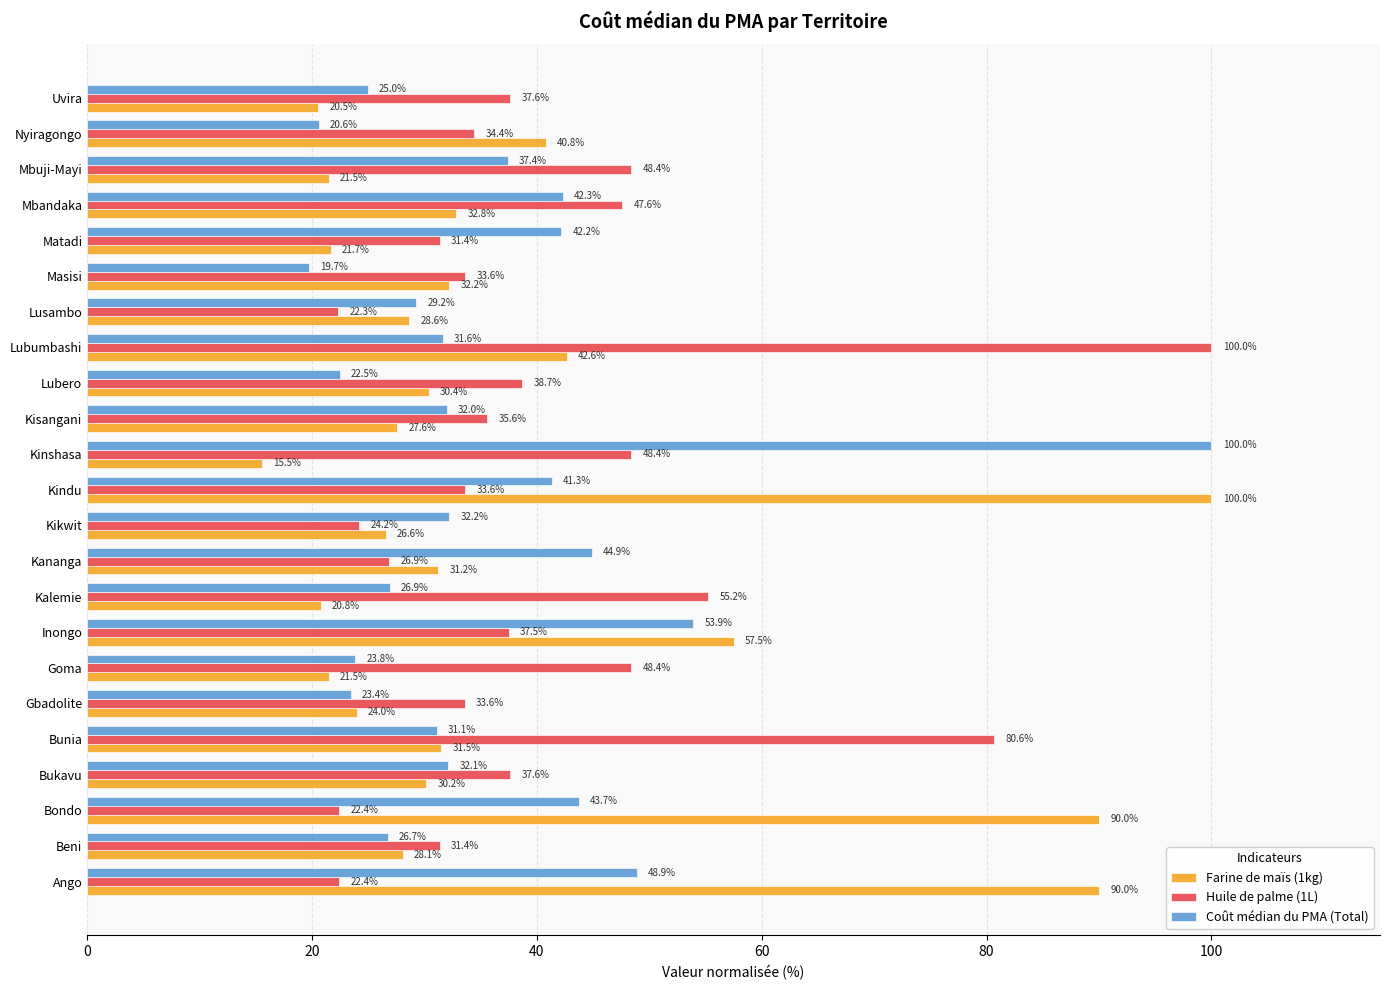

What is the sum of the Coût médian du PMA (Total) values at Lusambo and Matadi?

71.4